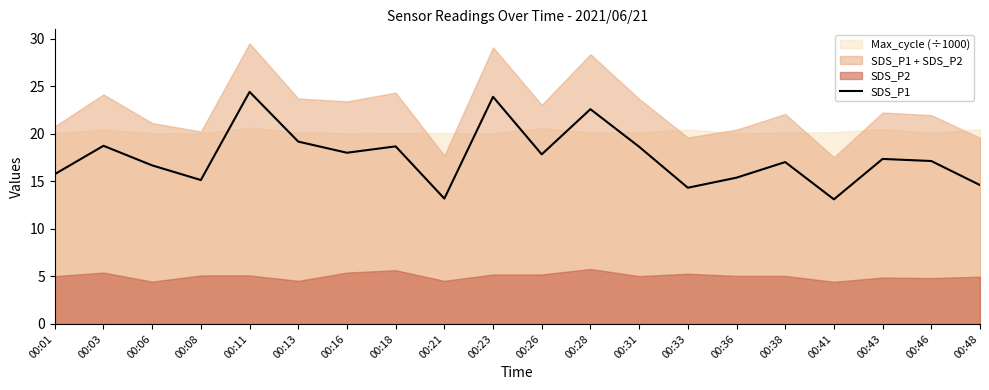

True or false: the data shows 10.1 at 00:08.

False